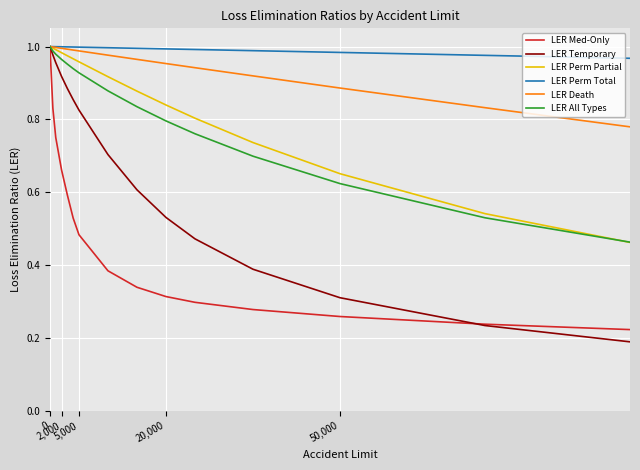

Which series has the widest spread of values?

LER Temporary